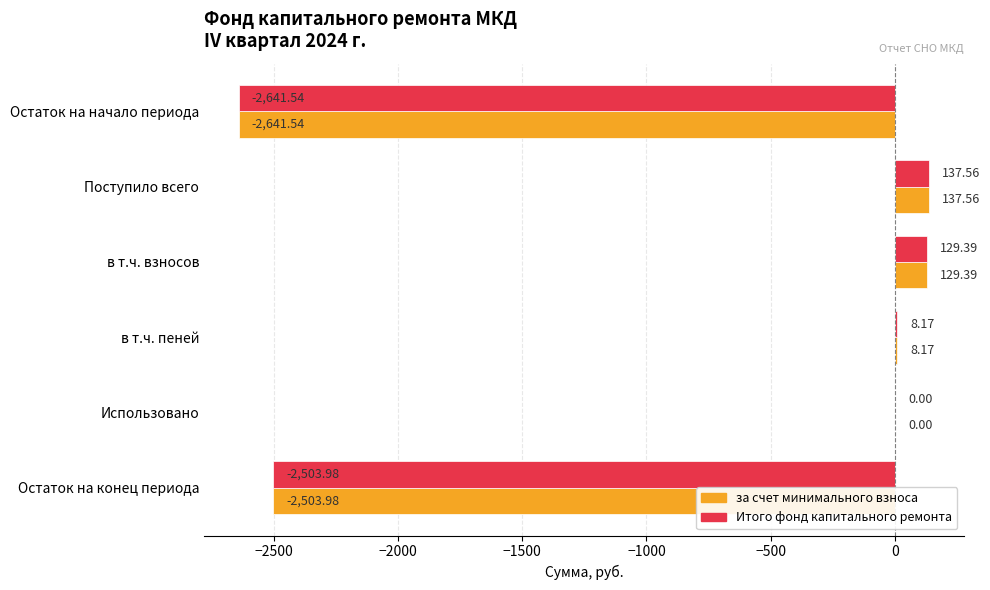

What is the sum of all за счет минимального взноса values?

-4870.4